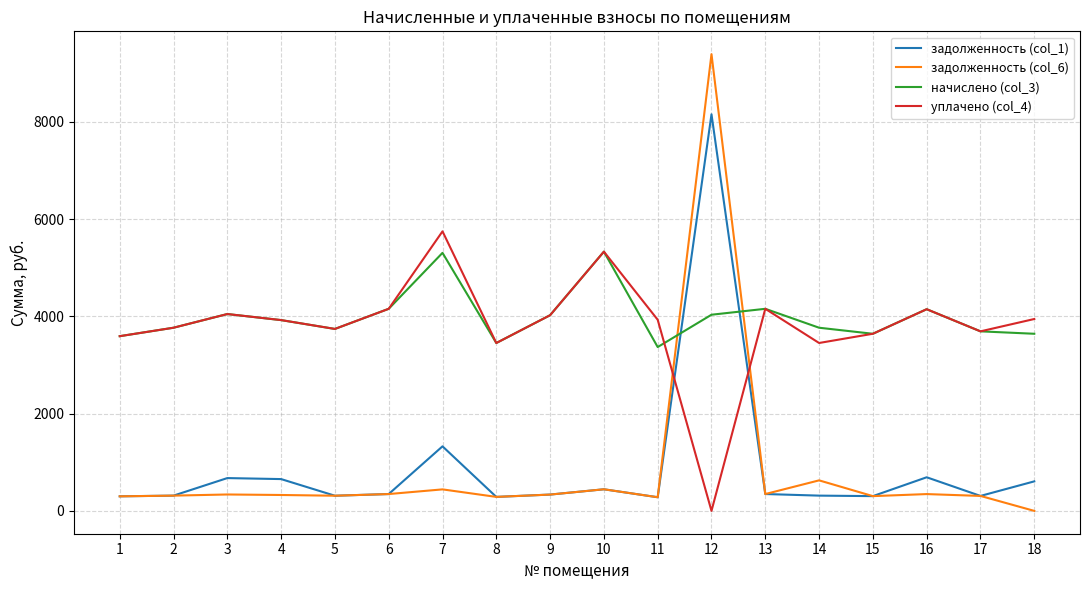

What are all the series names shown in the legend?

задолженность (col_1), задолженность (col_6), начислено (col_3), уплачено (col_4)